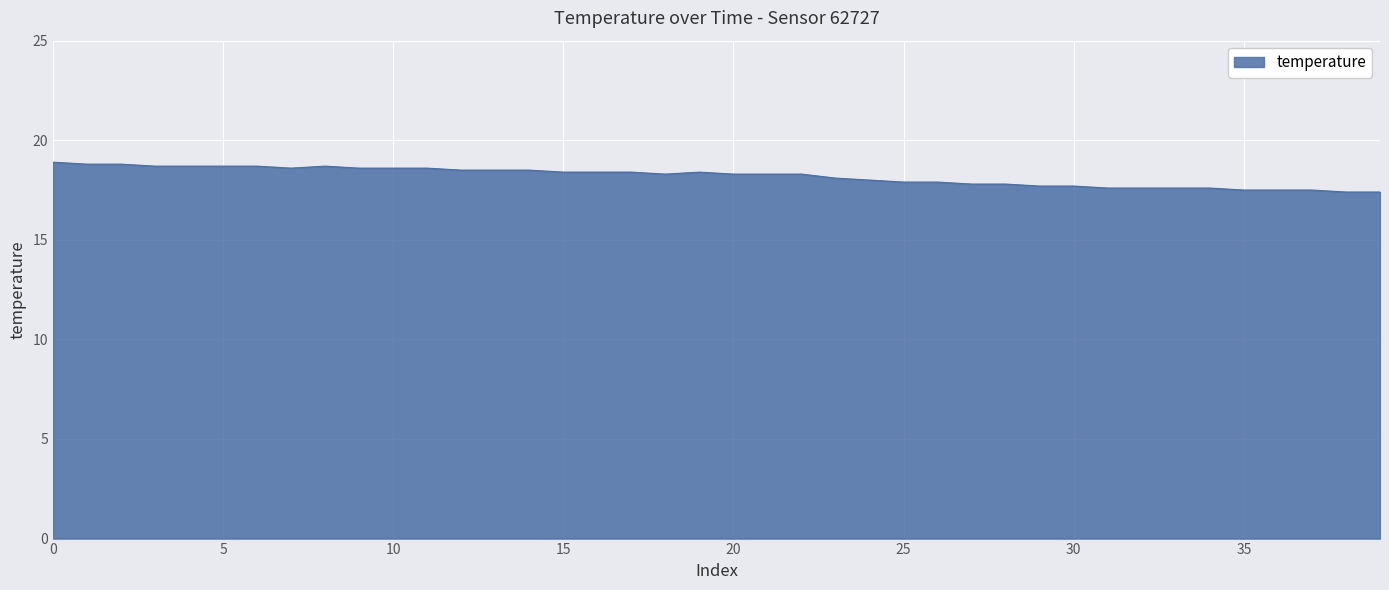

What is the maximum value shown in the chart?

18.9